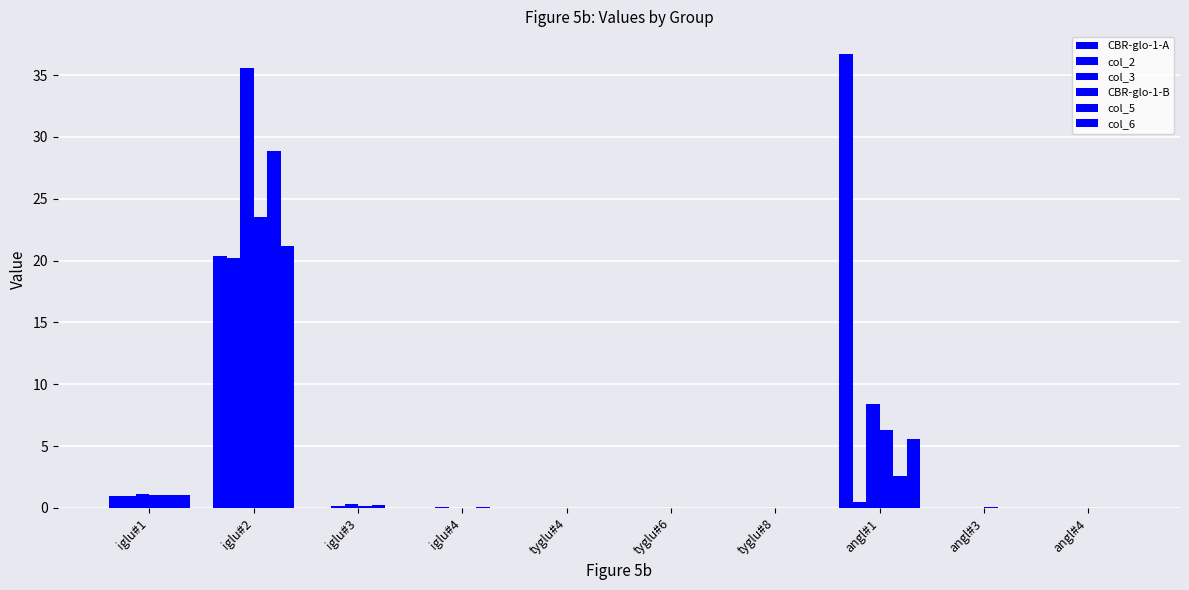

Reading left to right, list all the values displayed in this chart.

CBR-glo-1-A: 1.0	20.4	0.0	0.0	0.0	0.0	0.0	36.7	0.0	0.0
col_2: 1.0	20.2	0.2	0.1	0.0	0.0	0.0	0.5	0.0	0.0
col_3: 1.1	35.6	0.3	0.0	0.0	0.0	0.0	8.4	0.0	0.0
CBR-glo-1-B: 1.0	23.5	0.1	0.0	0.0	0.0	0.0	6.3	0.1	0.0
col_5: 1.1	28.9	0.3	0.0	0.0	0.0	0.0	2.6	0.0	0.0
col_6: 1.1	21.2	0.0	0.0	0.0	0.0	0.0	5.6	0.0	0.0